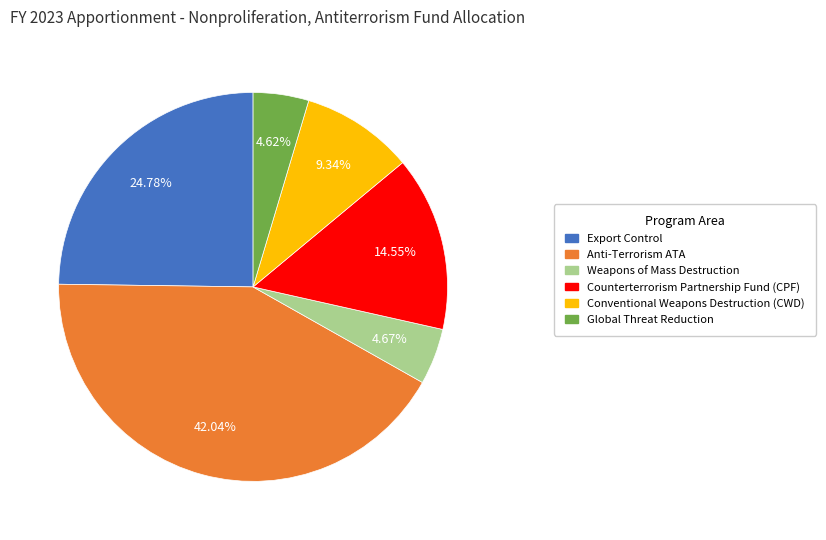

Which slice is the largest?

Anti-Terrorism ATA